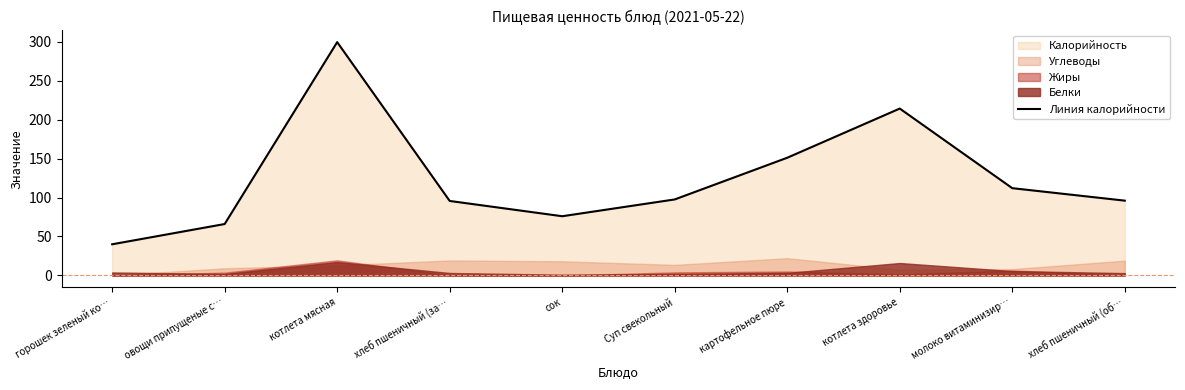

List the labels in order of value, smallest first.

горошек зеленый ко…, овощи припущеные с…, сок, хлеб пшеничный (за…, хлеб пшеничный (об…, Суп свекольный, молоко витаминизир…, картофельное пюре, котлета здоровье, котлета мясная